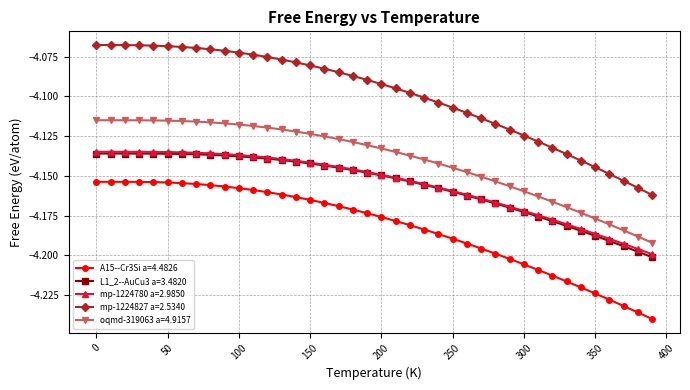

Which series has the largest range (max minus min)?

mp-1224827 a=2.5340